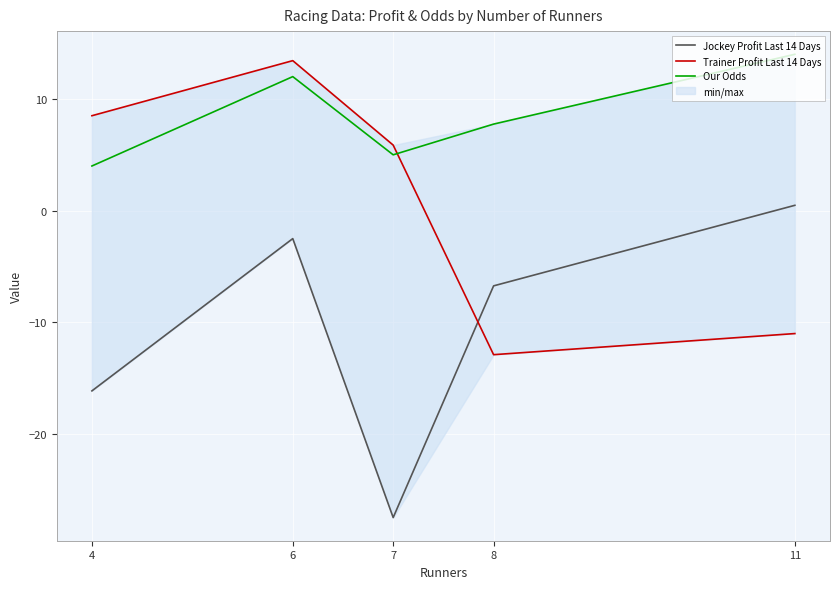

Is the value of Trainer Profit Last 14 Days at 11 greater than the value of Jockey Profit Last 14 Days at 11?

No